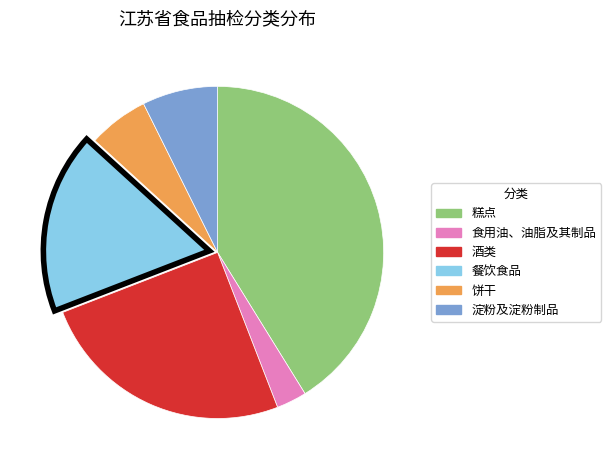

Rank the categories by value from highest to lowest.

糕点, 酒类, 餐饮食品, 淀粉及淀粉制品, 饼干, 食用油、油脂及其制品